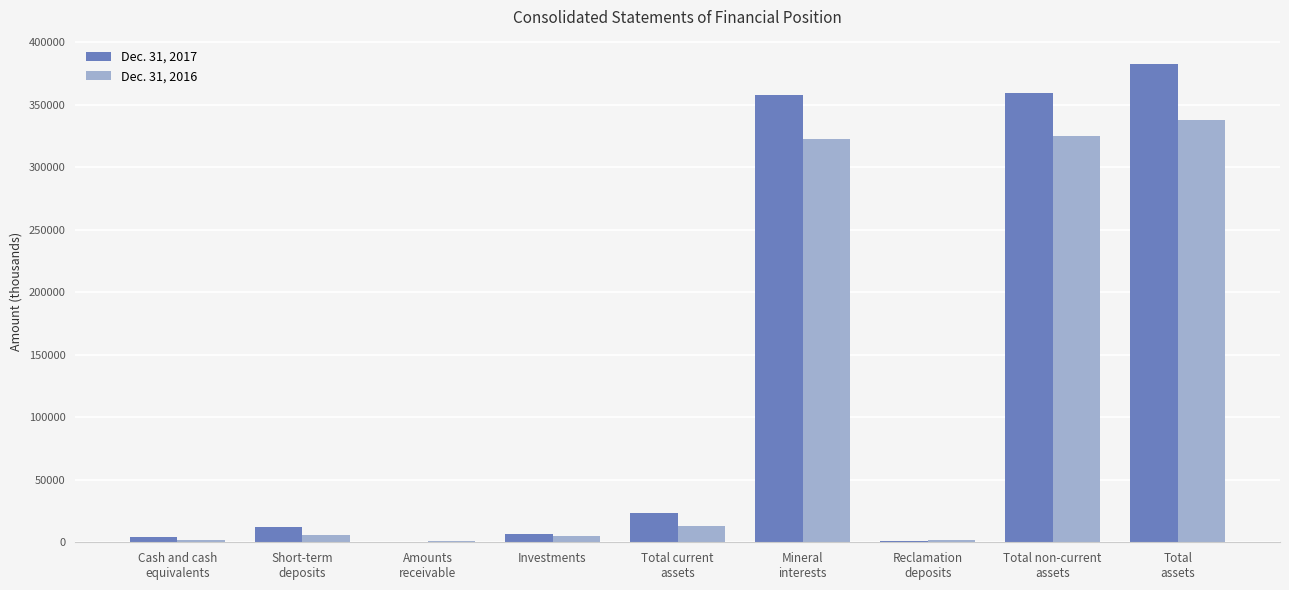

What is the greatest value displayed?

382908